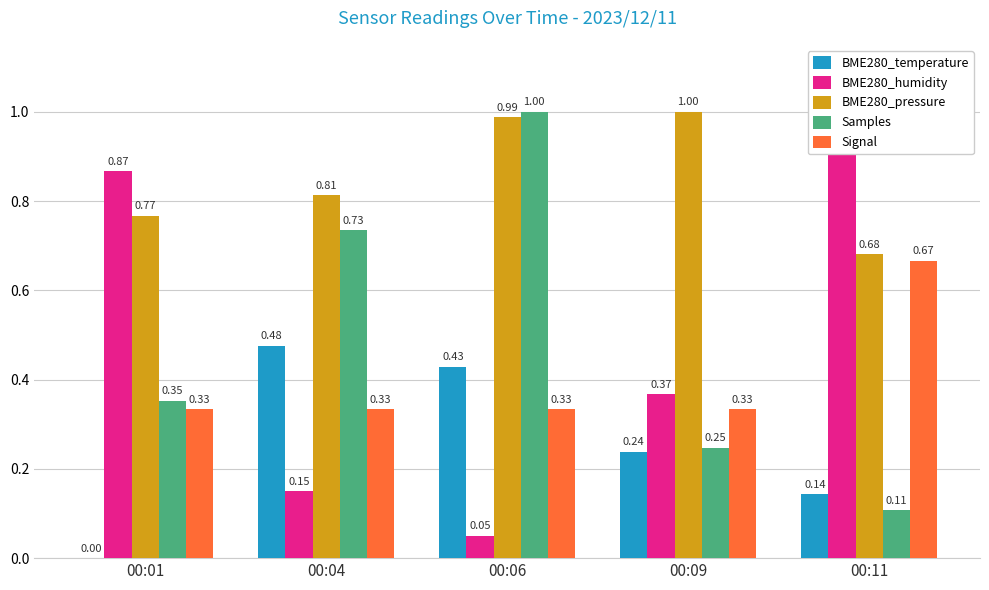

Reading left to right, what are all the values shown in this chart?

BME280_temperature: 00:01=0.0	00:04=0.5	00:06=0.4	00:09=0.2	00:11=0.1
BME280_humidity: 00:01=0.9	00:04=0.2	00:06=0.1	00:09=0.4	00:11=1.0
BME280_pressure: 00:01=0.8	00:04=0.8	00:06=1.0	00:09=1.0	00:11=0.7
Samples: 00:01=0.4	00:04=0.7	00:06=1.0	00:09=0.2	00:11=0.1
Signal: 00:01=0.3	00:04=0.3	00:06=0.3	00:09=0.3	00:11=0.7